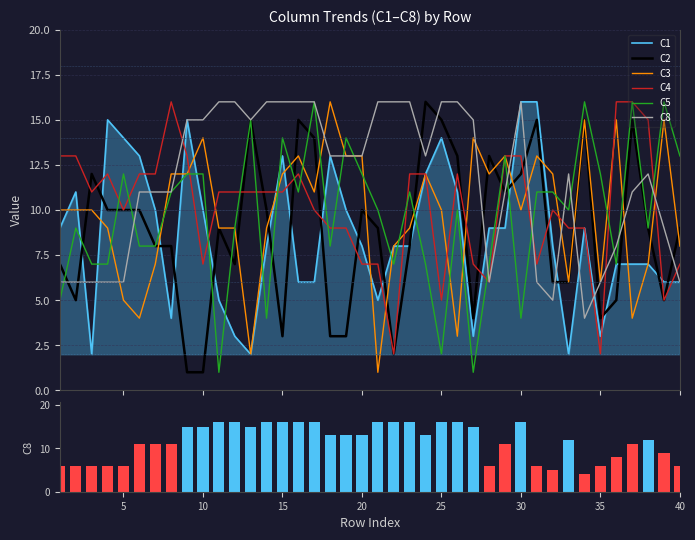

At which category is the sum across all series the highest?

15